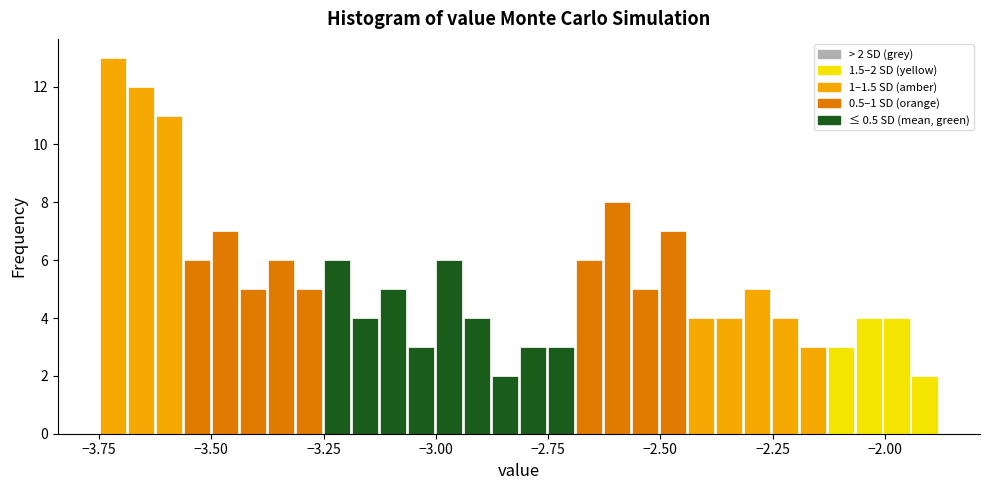

Read against the x-axis, roughly where is the centre of the tallest bar?

-3.70